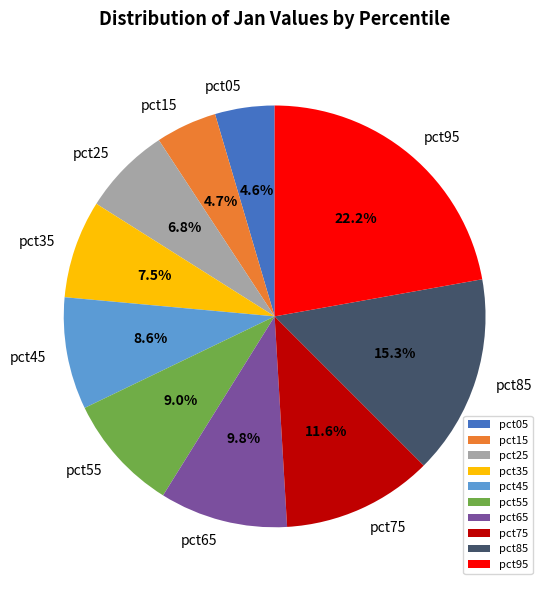

To the nearest percent, what is the combined percentage of pct65 and pct55?

19%